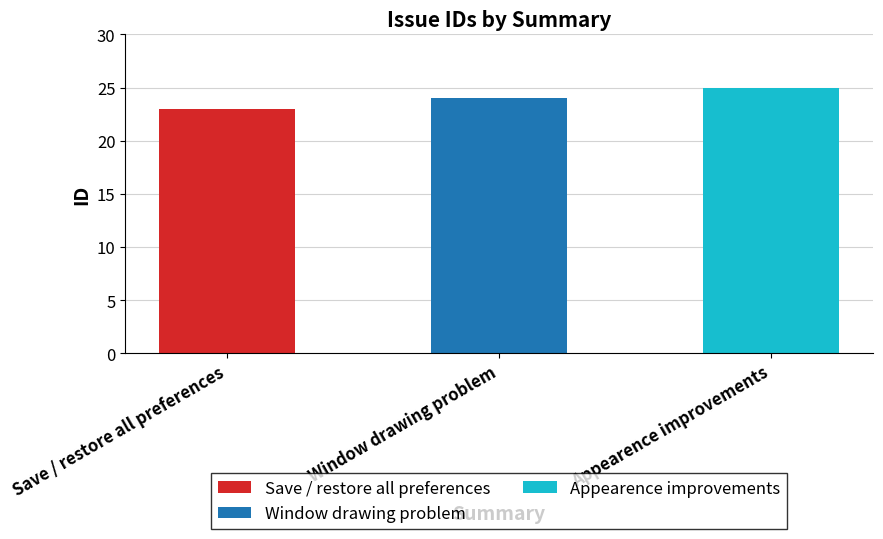

List the labels in order of value, smallest first.

Save / restore all preferences, Window drawing problem, Appearence improvements